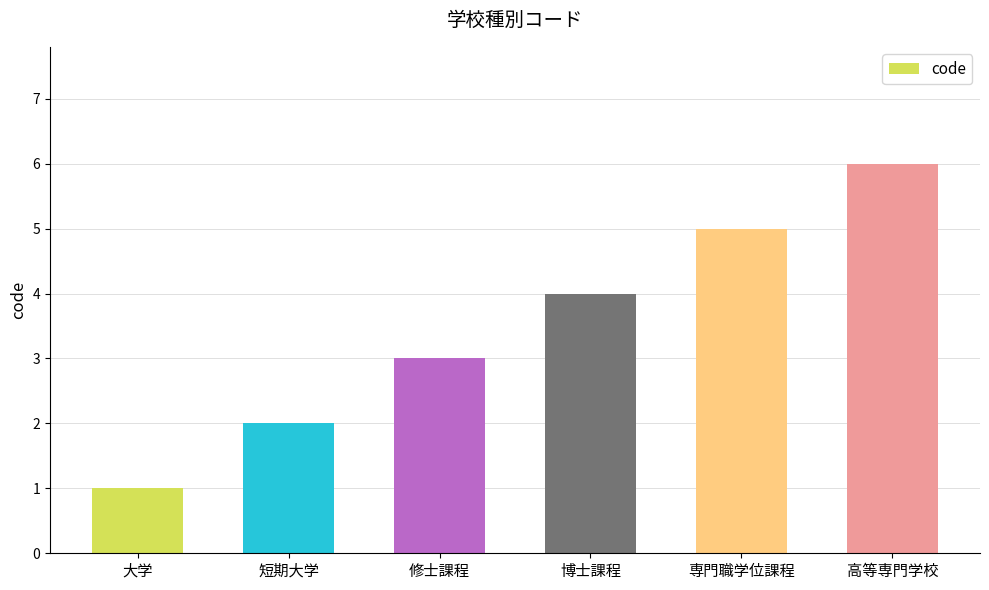

Which has a higher value, 専門職学位課程 or 修士課程?

専門職学位課程